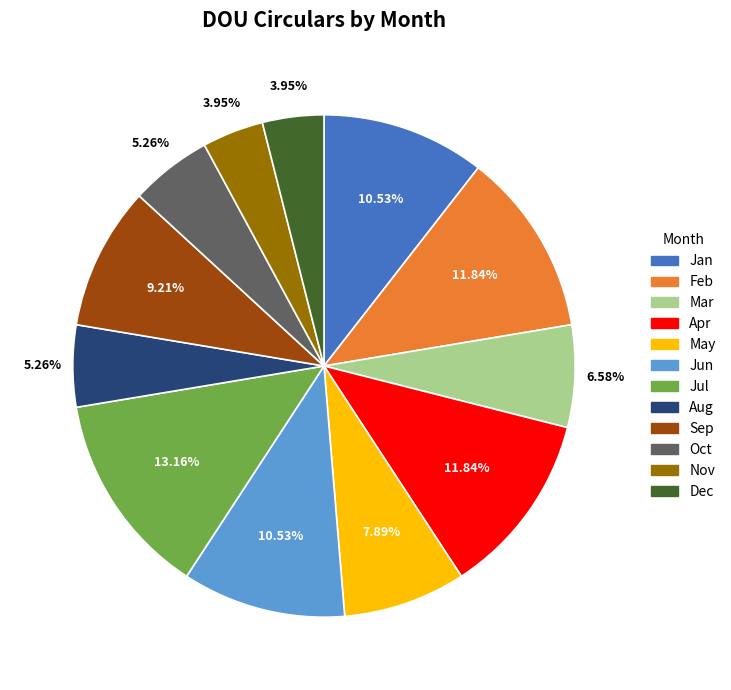

How many segments does this pie chart have?

12